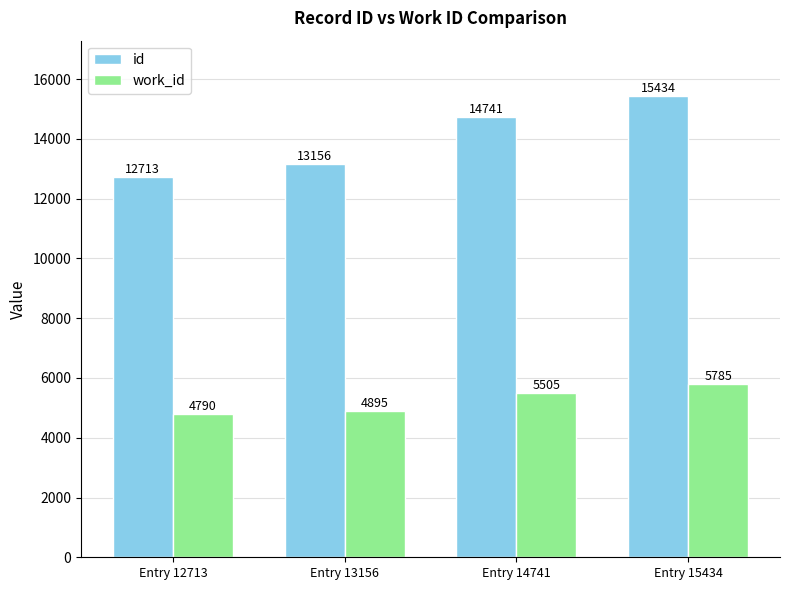

What is the total value across all series at Entry 14741?

20246